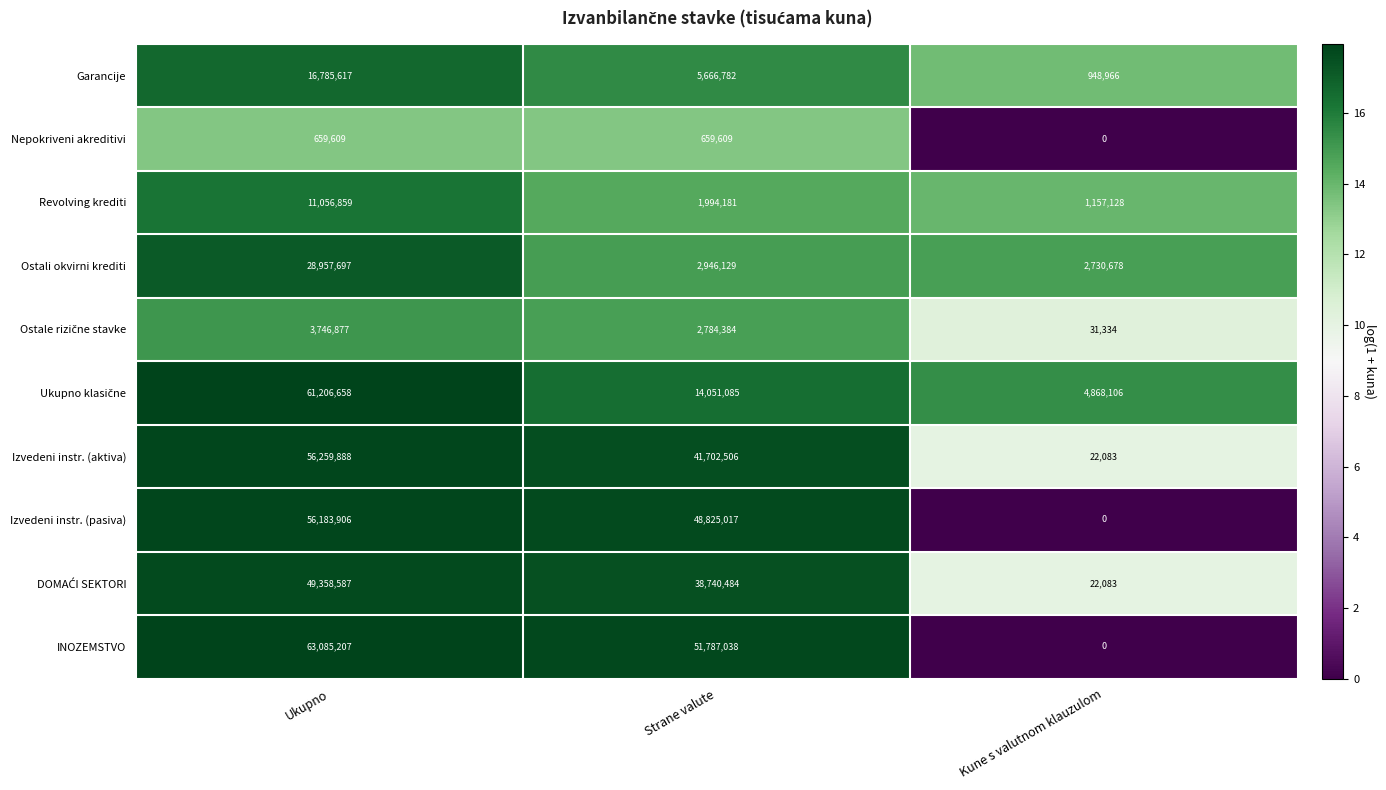

What is the maximum value shown in the chart?

63085207